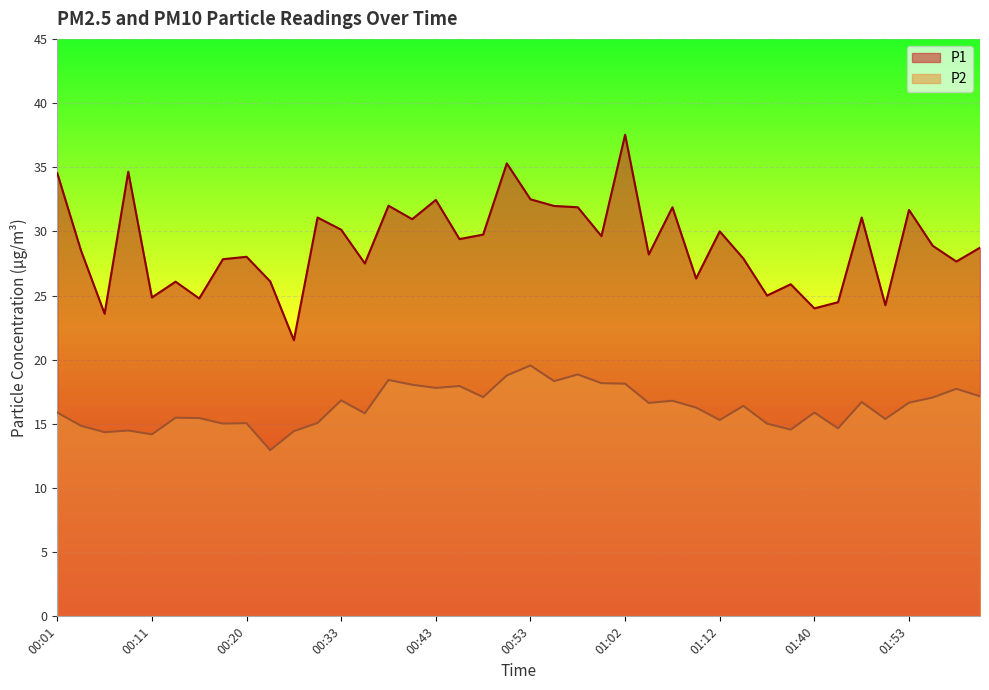

What are all the series names shown in the legend?

P1, P2